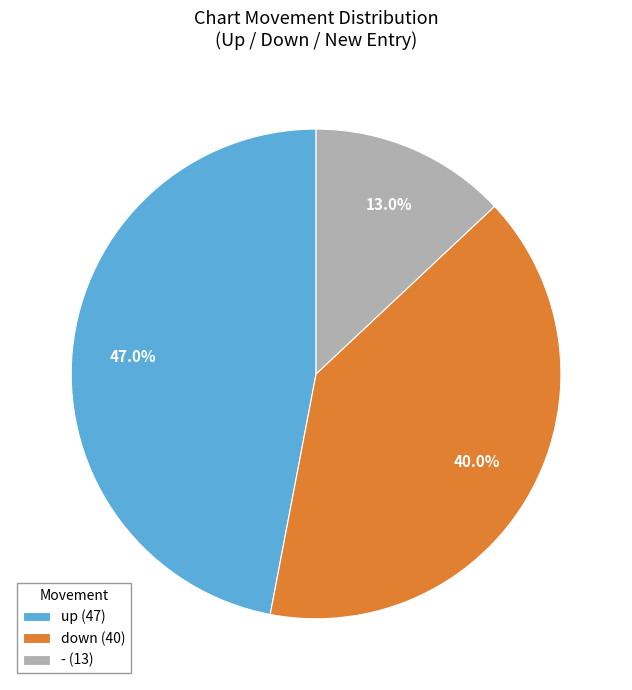

To the nearest percent, what percentage of the pie is -?

13%